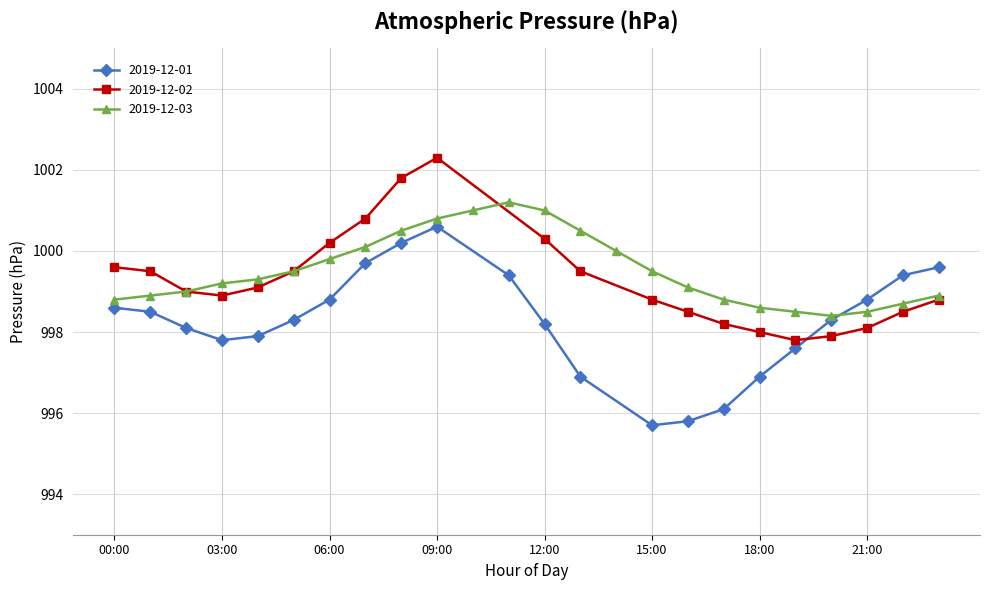

The 2019-12-01 series shows 998.8 at 06:00. True or false?

True